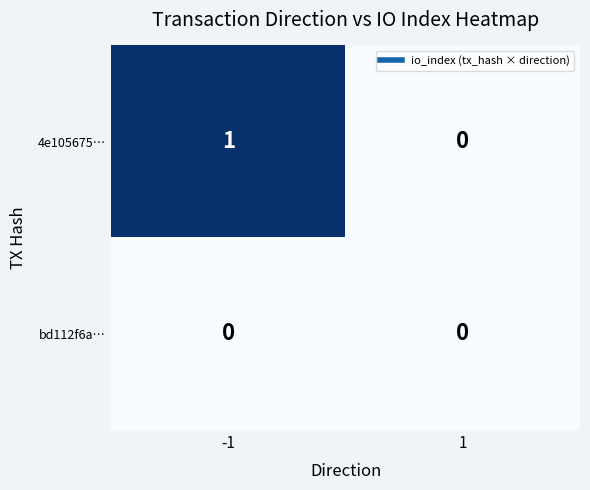

Rank the series by their maximum value, from lowest to highest.

bd112f6a…, 4e105675…